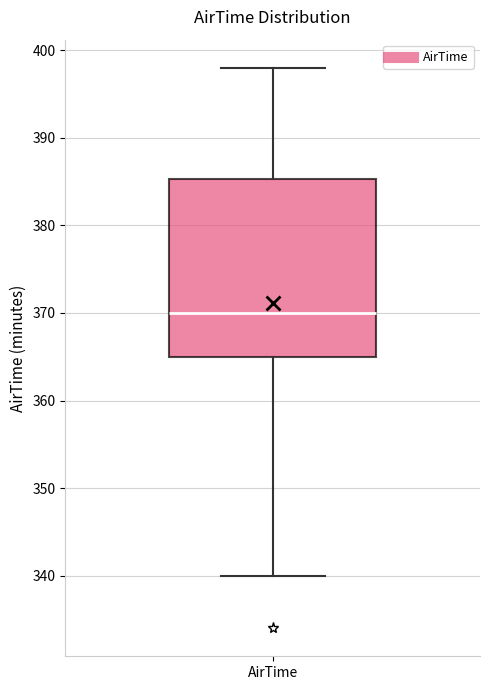

Transcribe this box plot: give where the median line is, the range the box spans, and where the two whiskers end, as read against the y-axis. The values are not printed on the chart, so give them approximately, as read against the axis.

median 370, box 365 to 385, whiskers 340 to 398